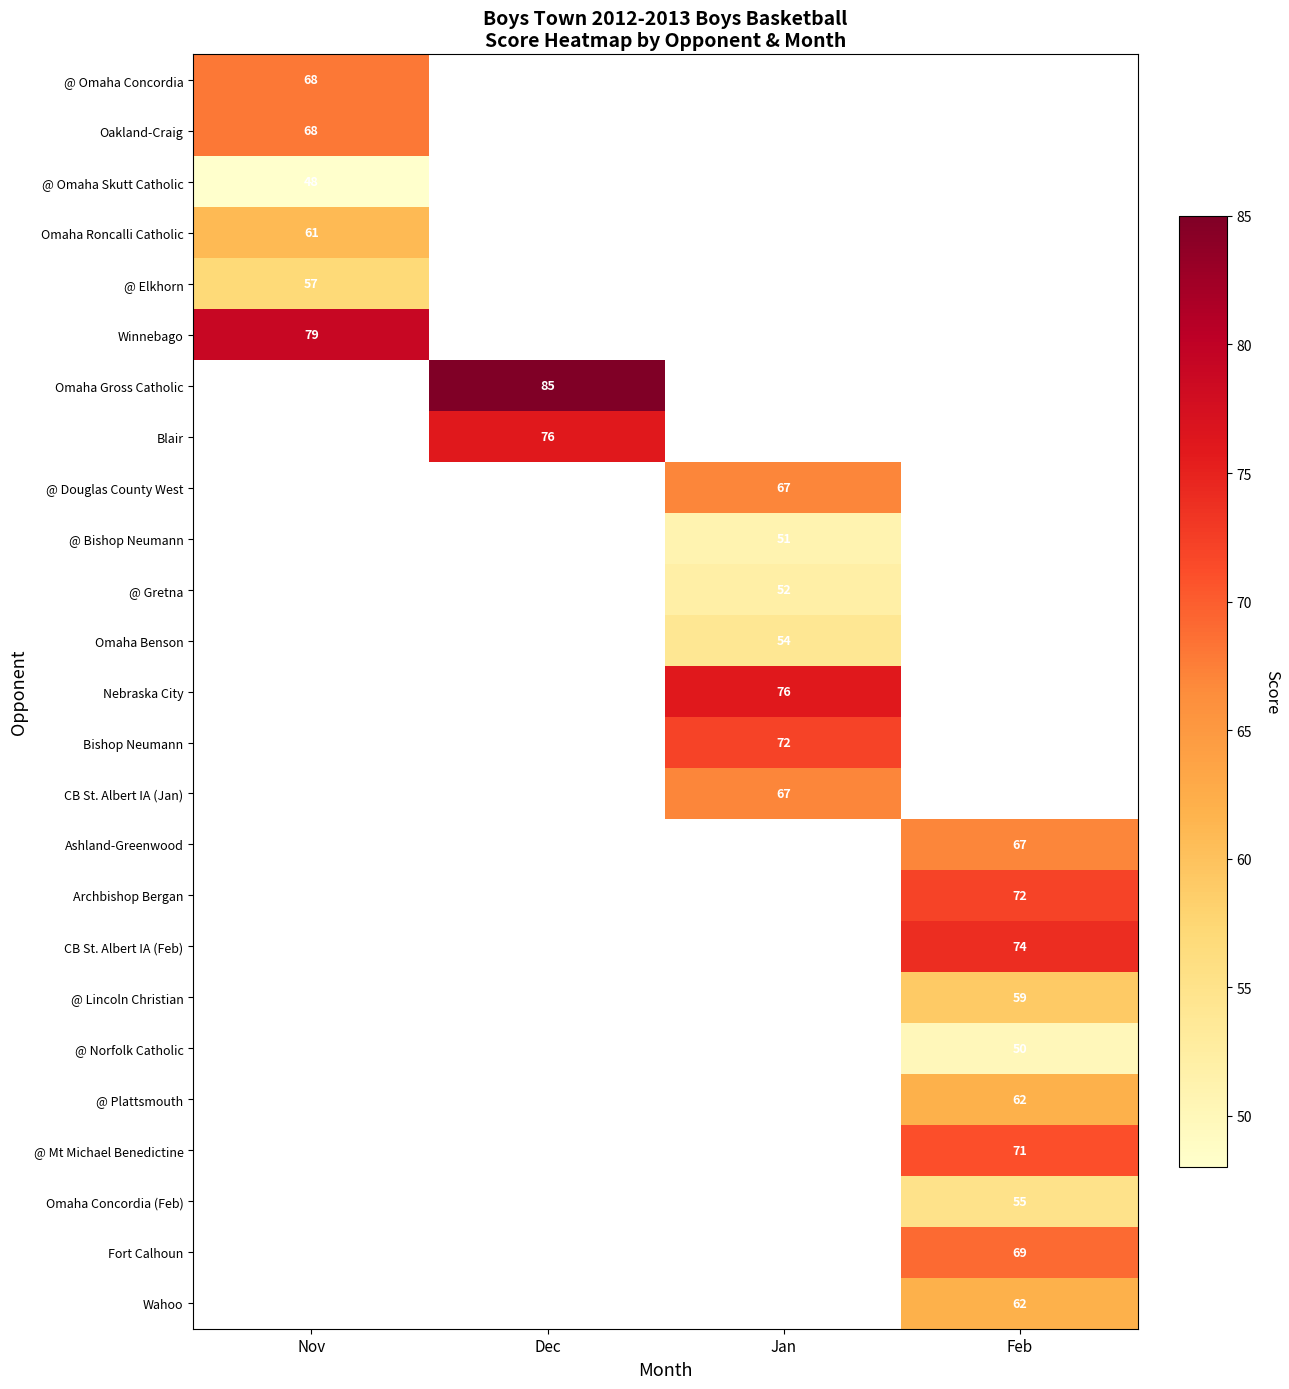

How many series are shown in this chart?

25